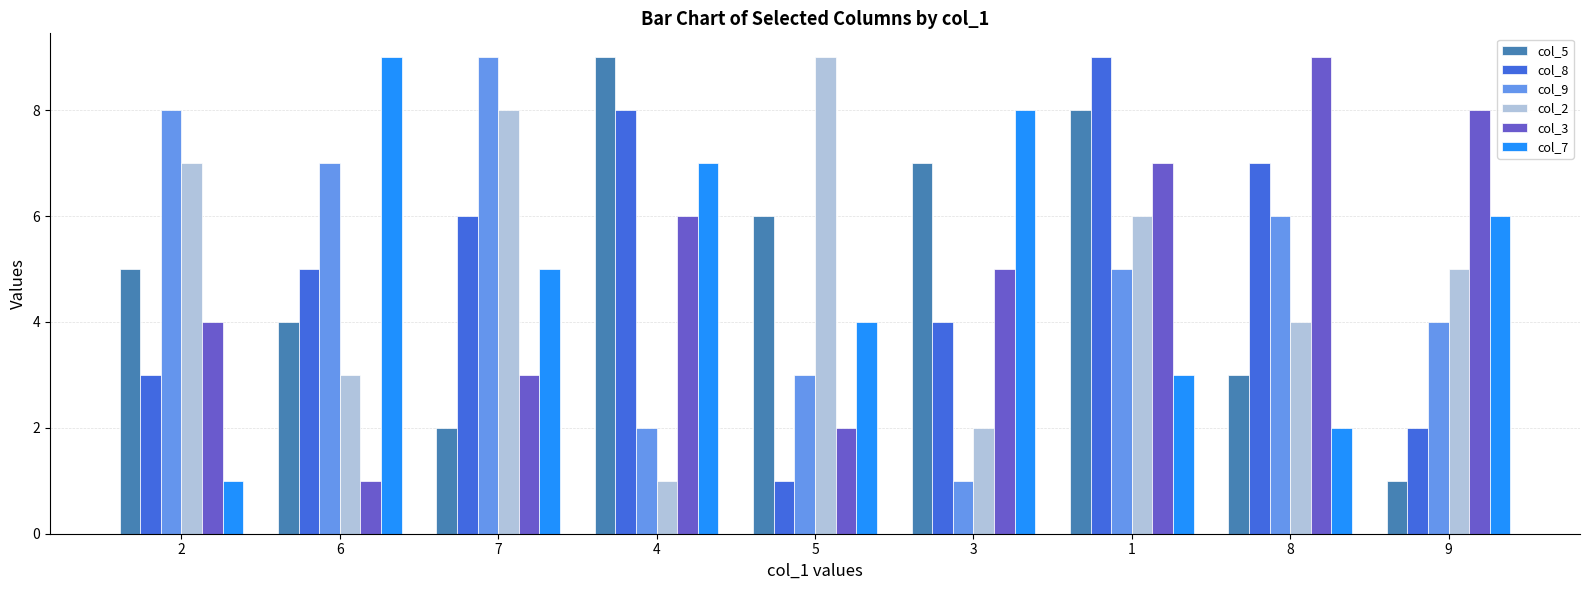

At how many categories does at least one series exceed 5?

9